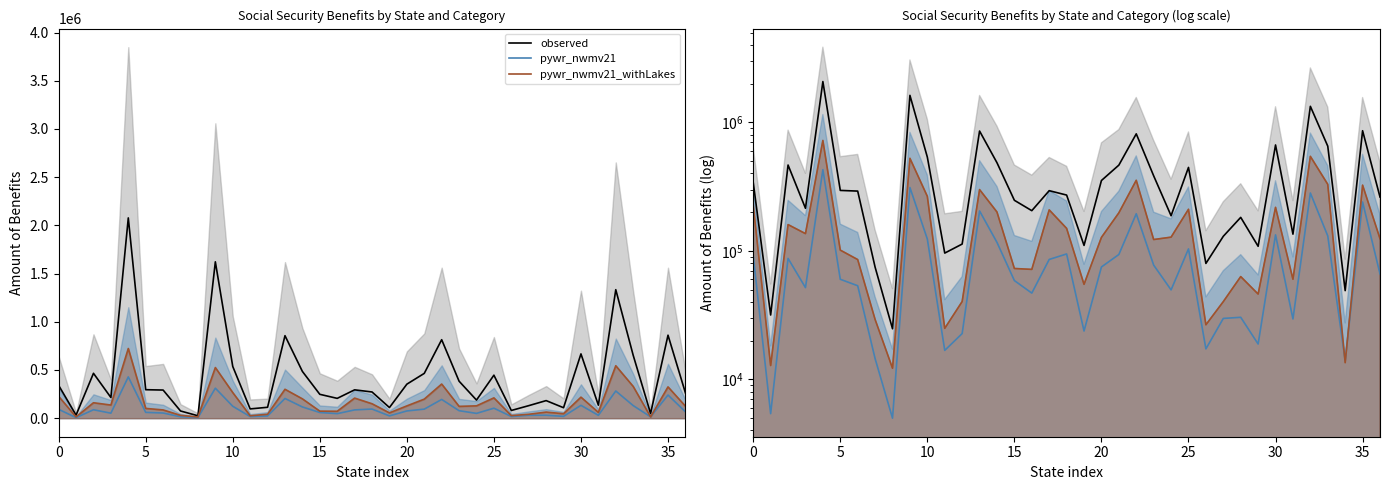

Which series changed the most between 0 and 28?

pywr_nwmv21_withLakes